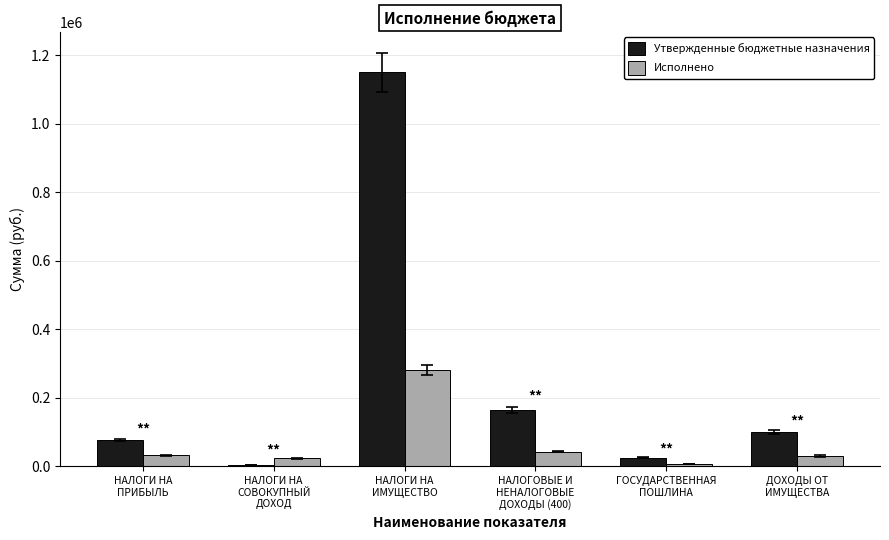

What is the maximum value shown in the chart?

1150000.0